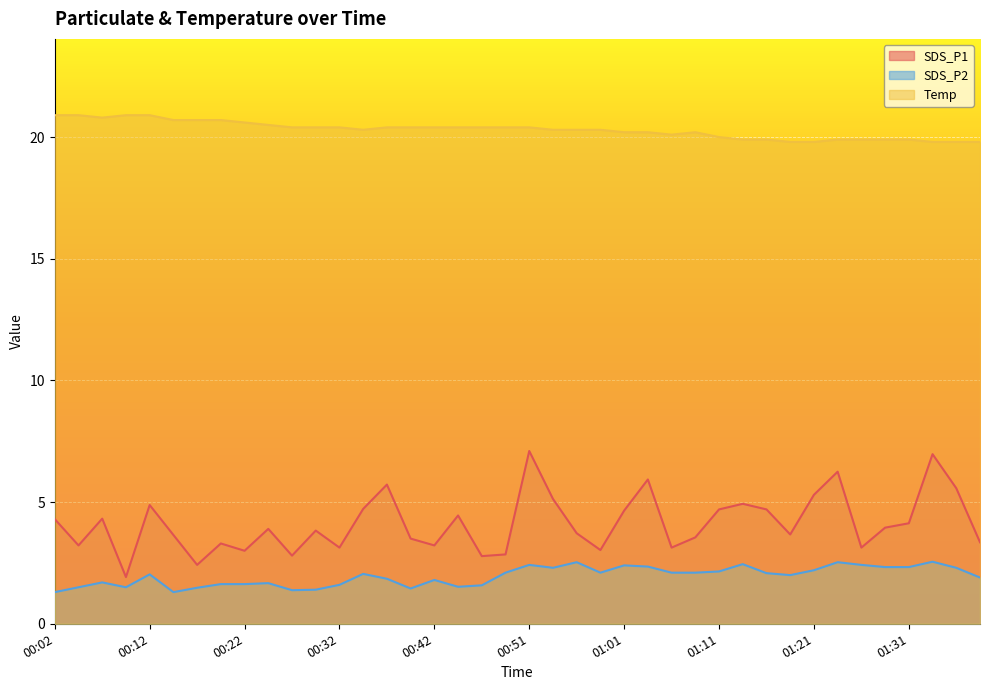

What position from the right is 00:37?

26